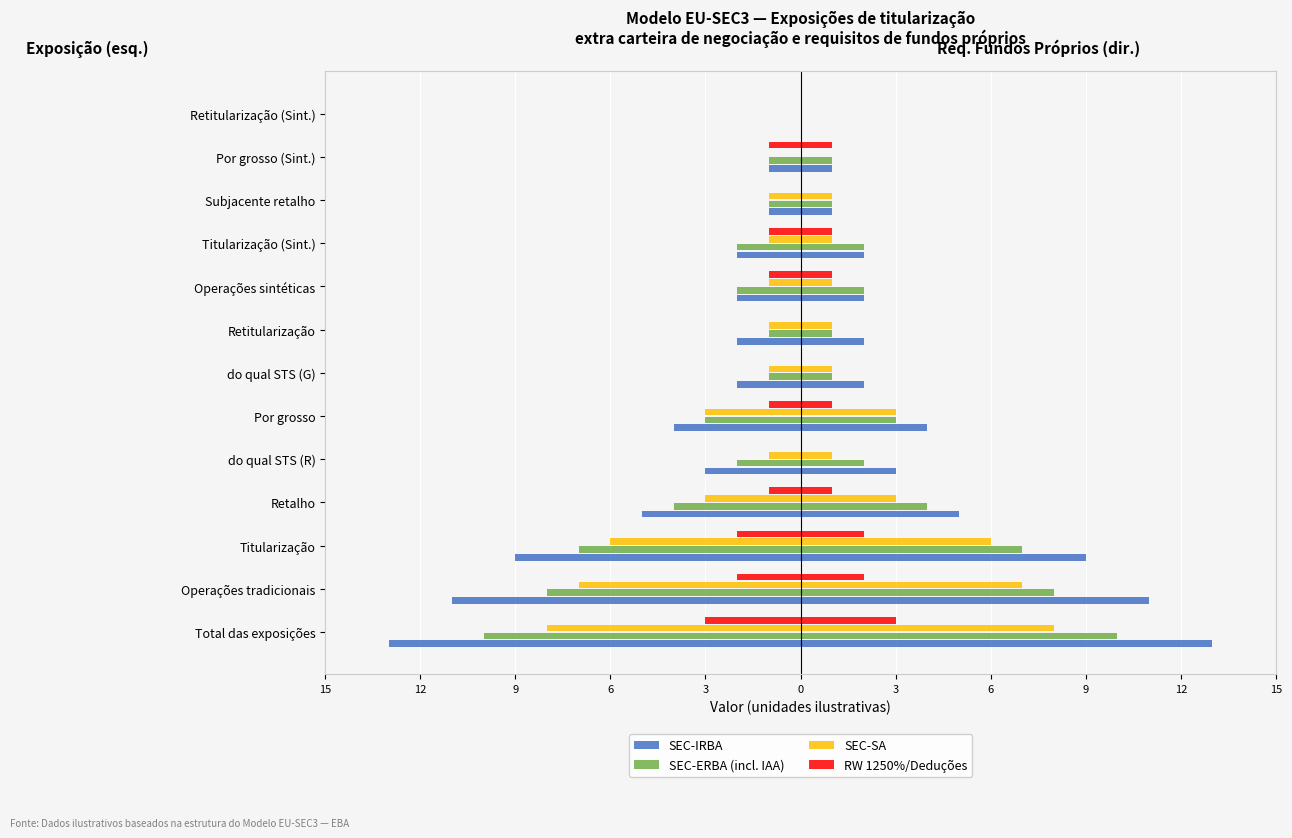

What is the smallest value displayed?

-13